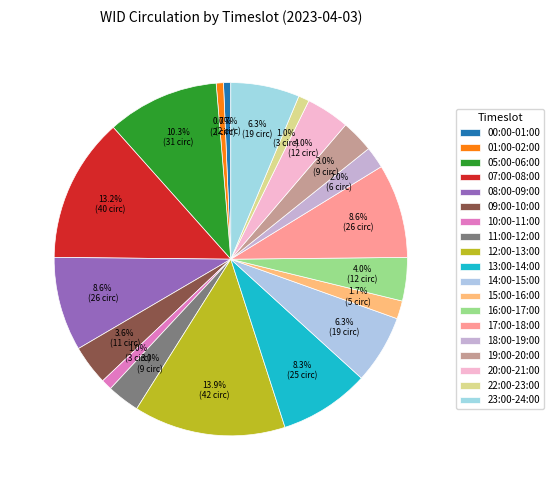

Is it true that 05:00-06:00 is 10% of the pie?

True